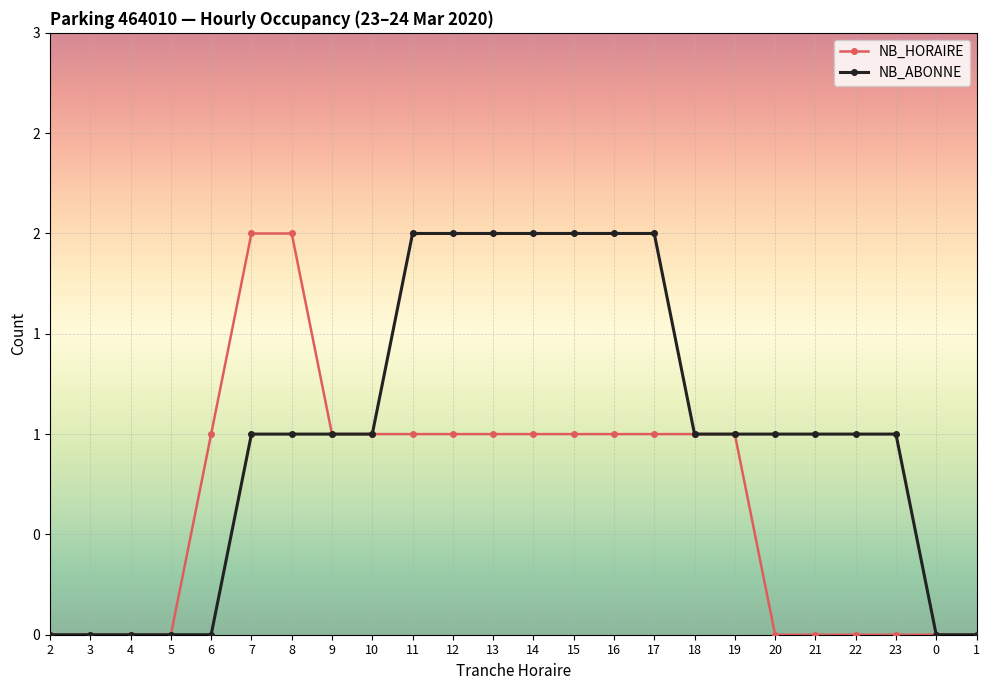

At 16, list the series in order from smallest to largest.

NB_HORAIRE, NB_ABONNE